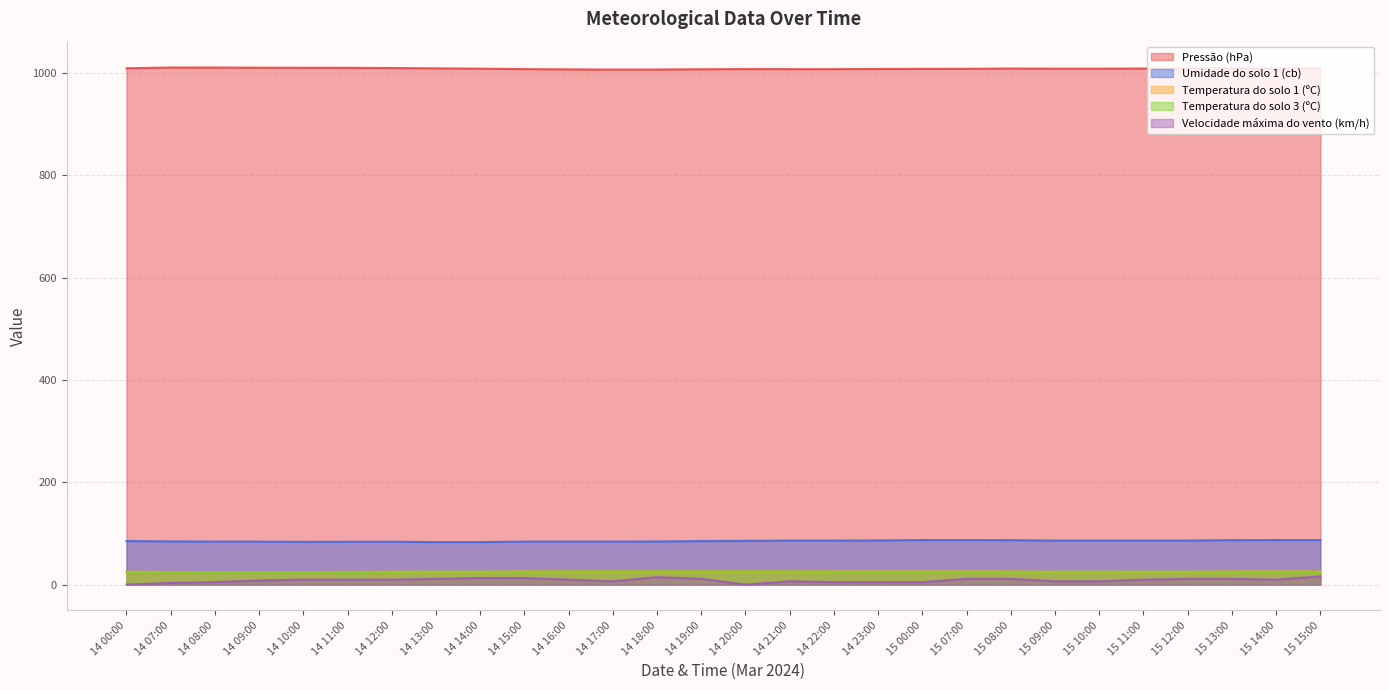

Count the number of data series in this chart.

5